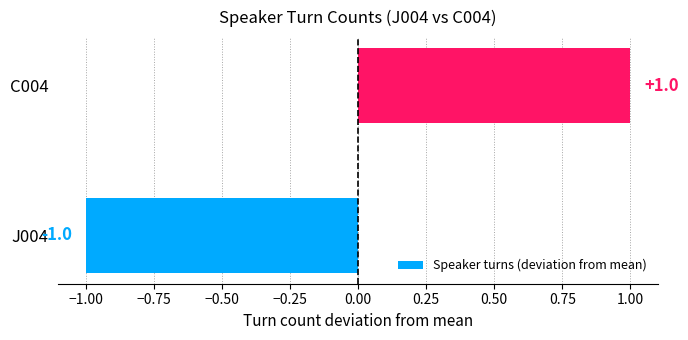

How many series are shown in this chart?

1